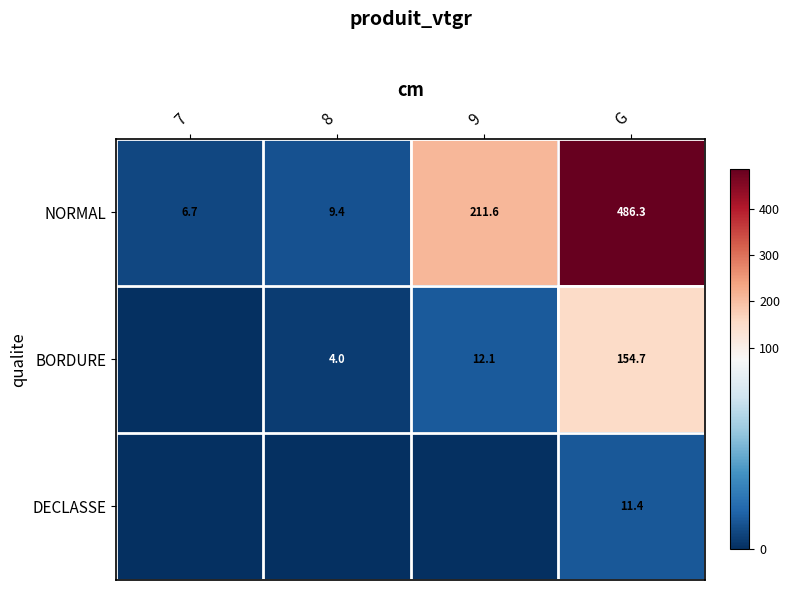

What is the lowest value of the NORMAL series?

6.7